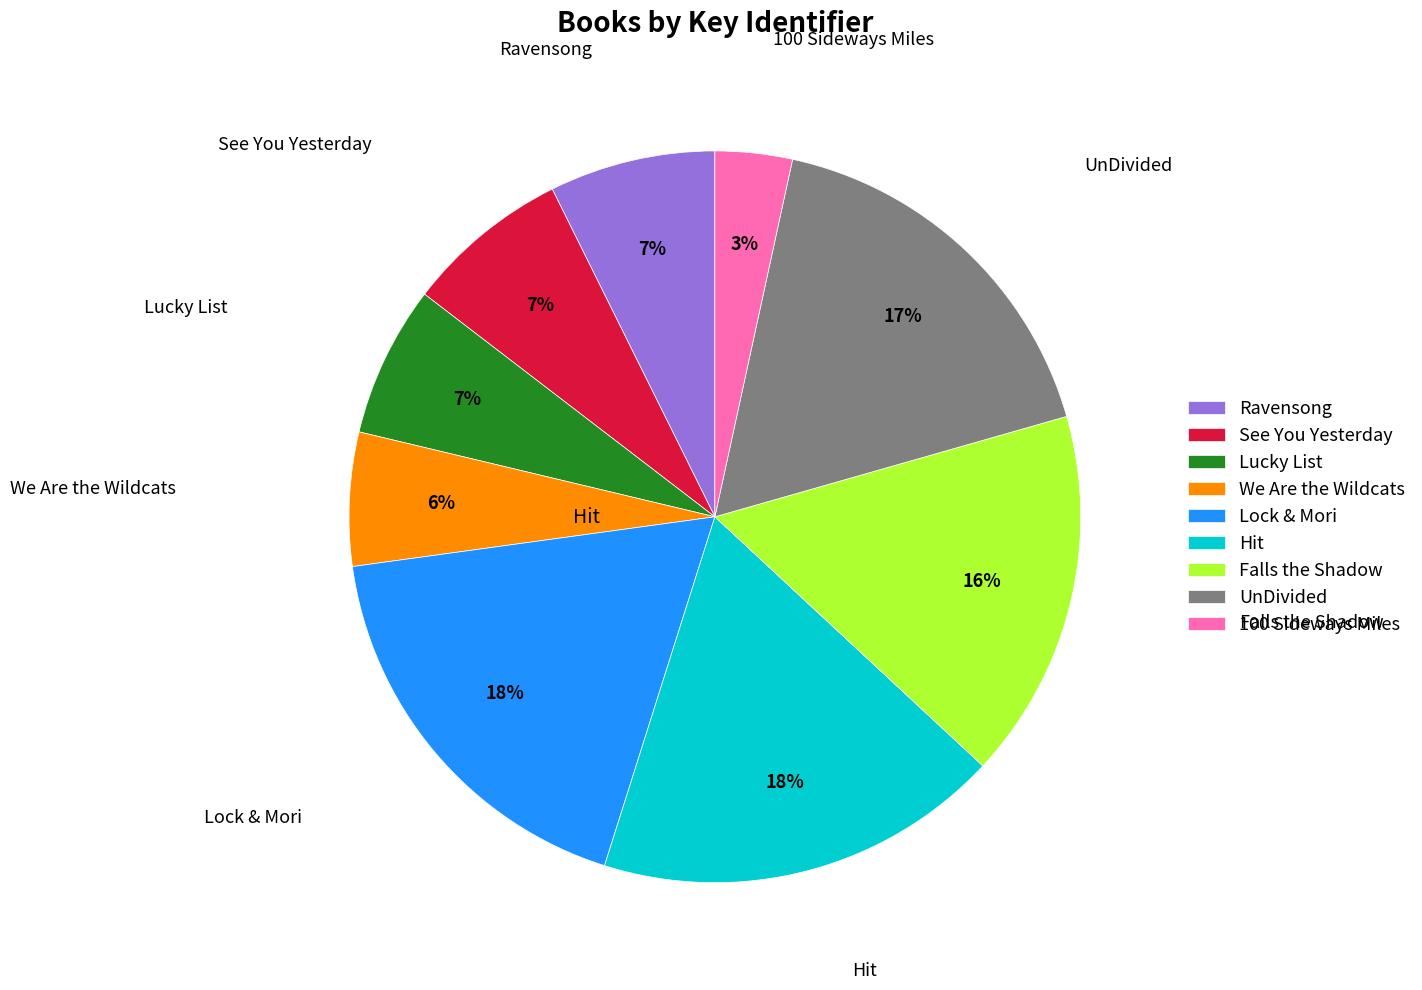

Which has a higher value, Lock & Mori or 100 Sideways Miles?

Lock & Mori